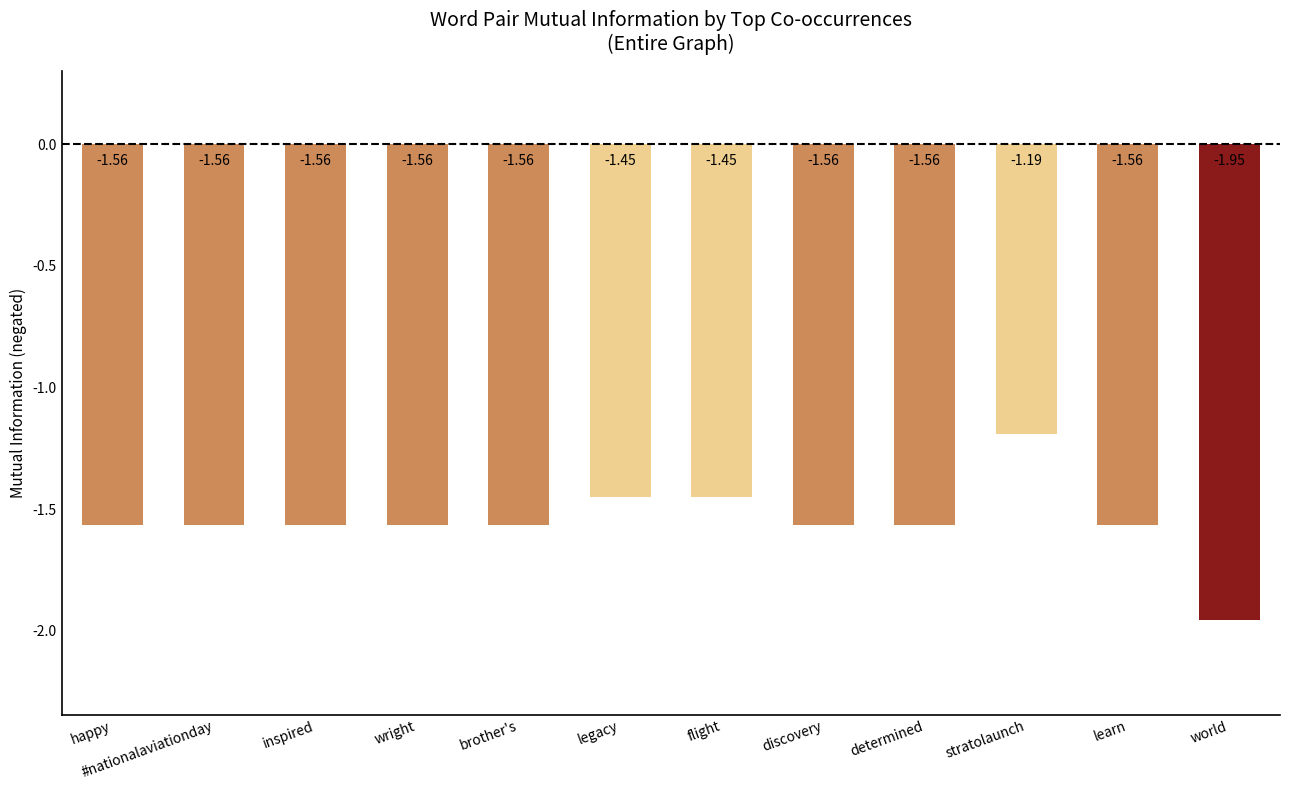

What is the label of the 6th bar from the left?

legacy